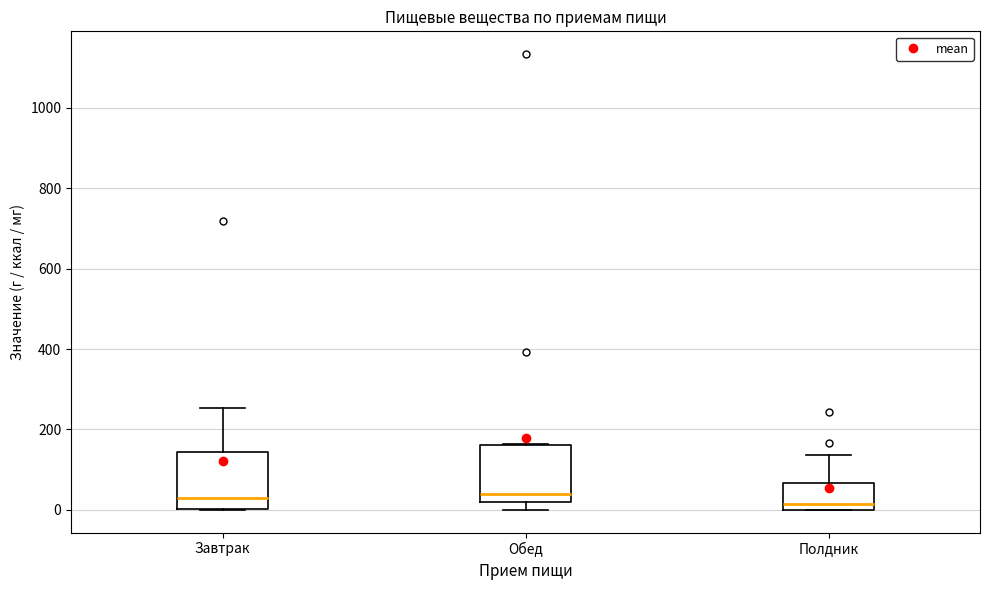

Reading left to right, read every box against the y-axis: the position of its median line, the range the box covers, and the ends of its whiskers. The values are not printed on the chart, so give them approximately, as read against the axis.

Завтрак: median 20, box 0 to 140, whiskers 0 to 260
Обед: median 40, box 20 to 160, whiskers 0 to 160
Полдник: median 20, box 0 to 60, whiskers 0 to 140